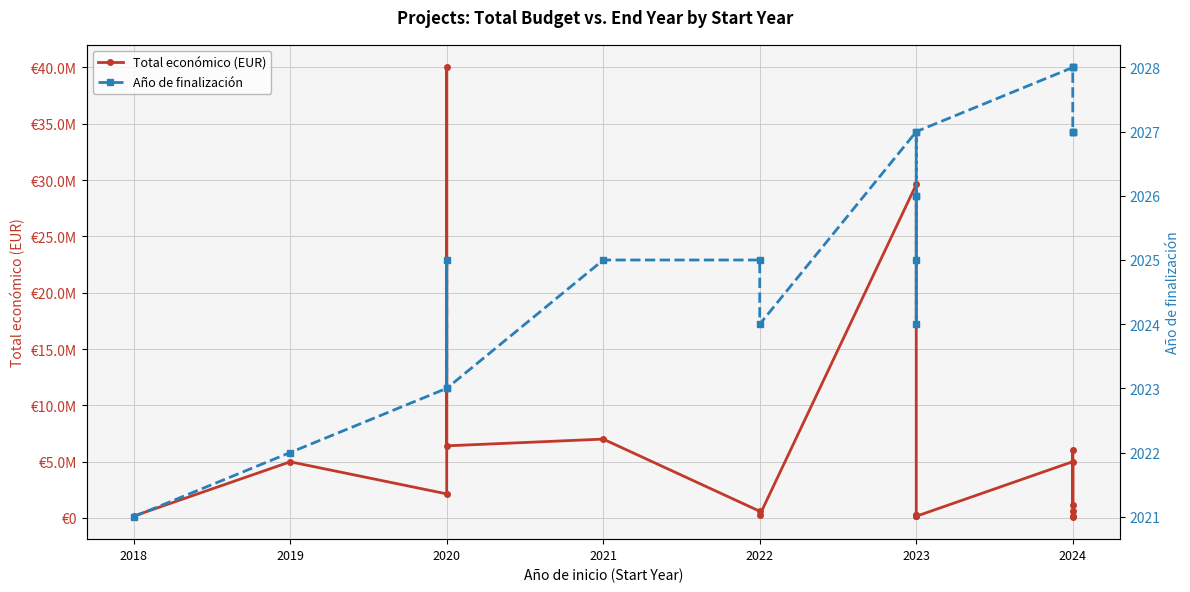

Which label corresponds to the smallest value in the chart?

2018